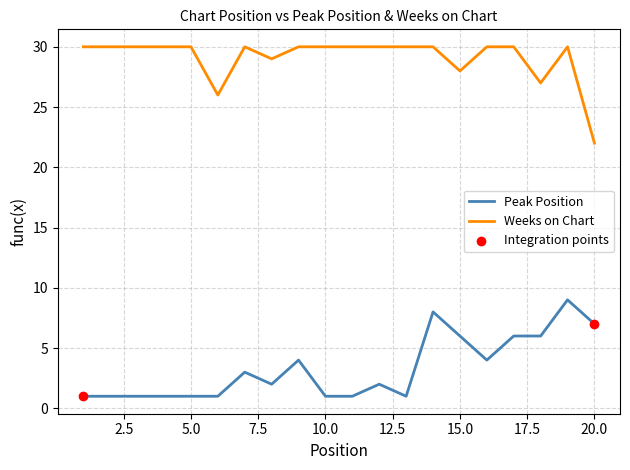

List the series in order of their peak value, highest first.

Weeks on Chart, Peak Position